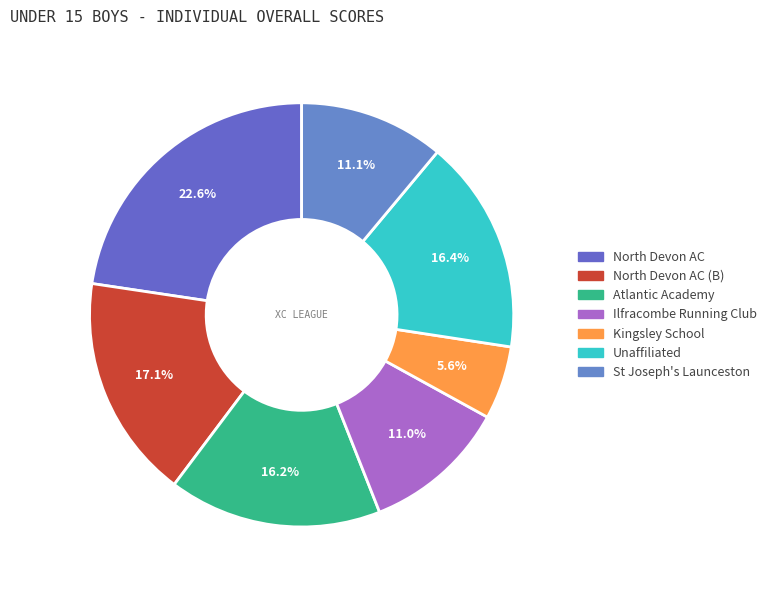

Count the number of slices in the pie.

7